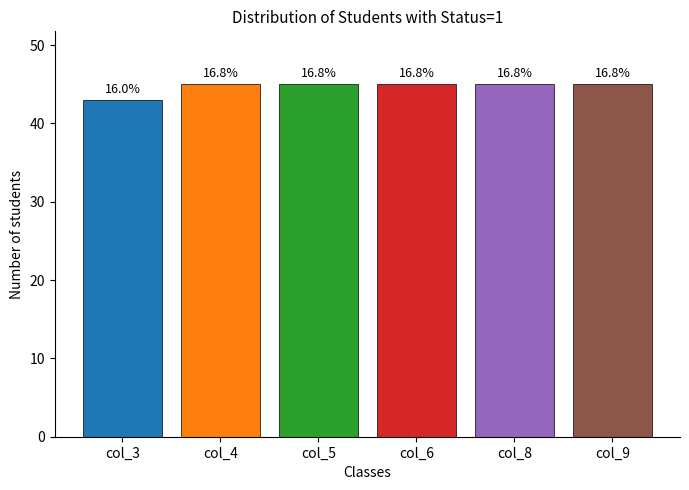

At which category does the chart reach its peak across all series?

col_4